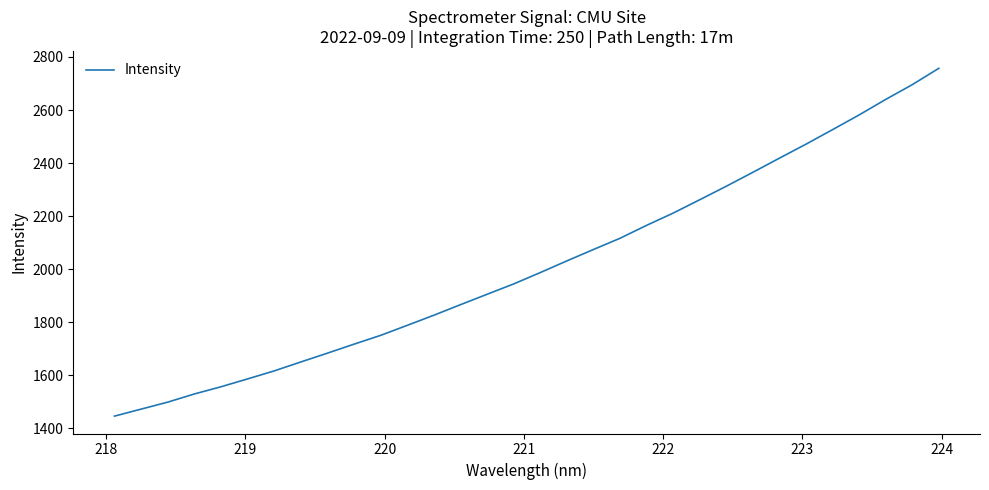

What is the greatest value displayed?

2757.1